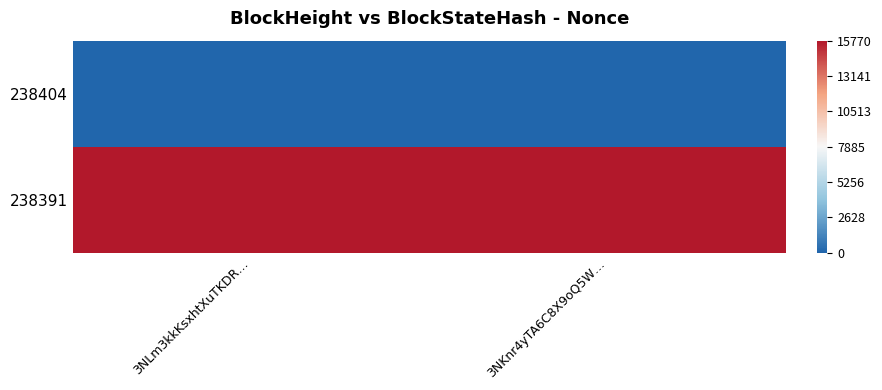

Which category has the lowest value across all series?

3NLm3kkKsxhtXuTKDR…